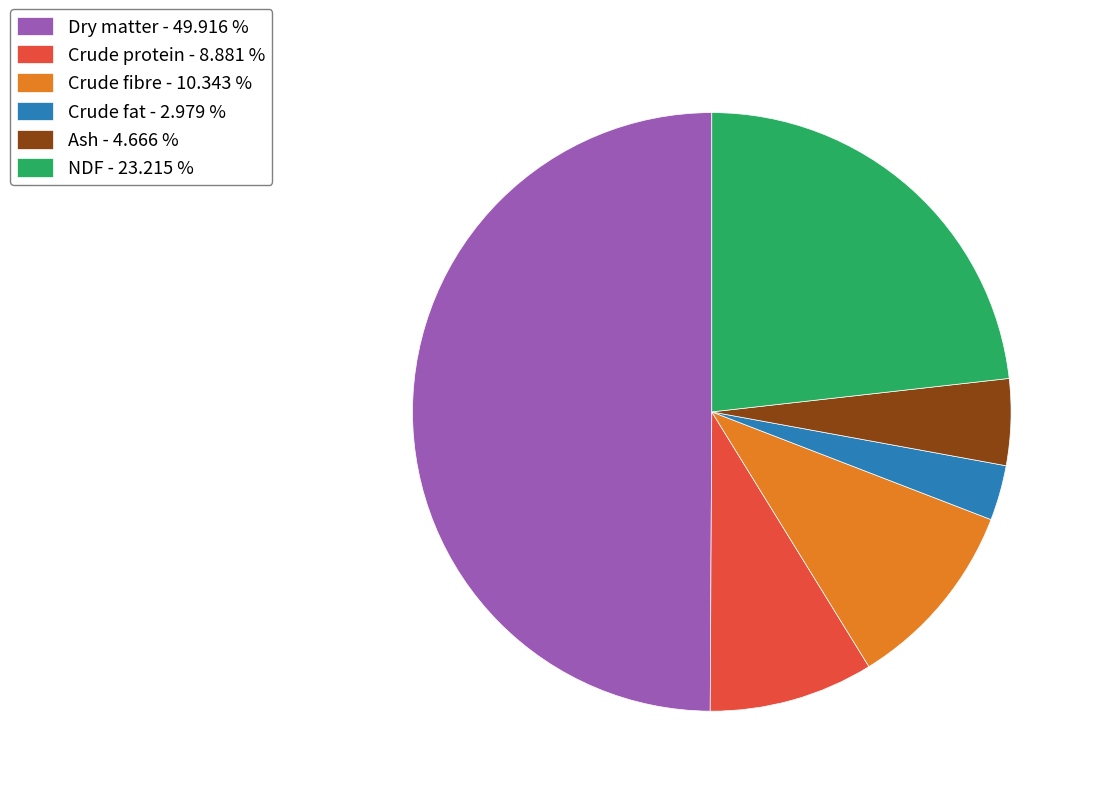

Between Dry matter and Crude fibre, which is larger?

Dry matter